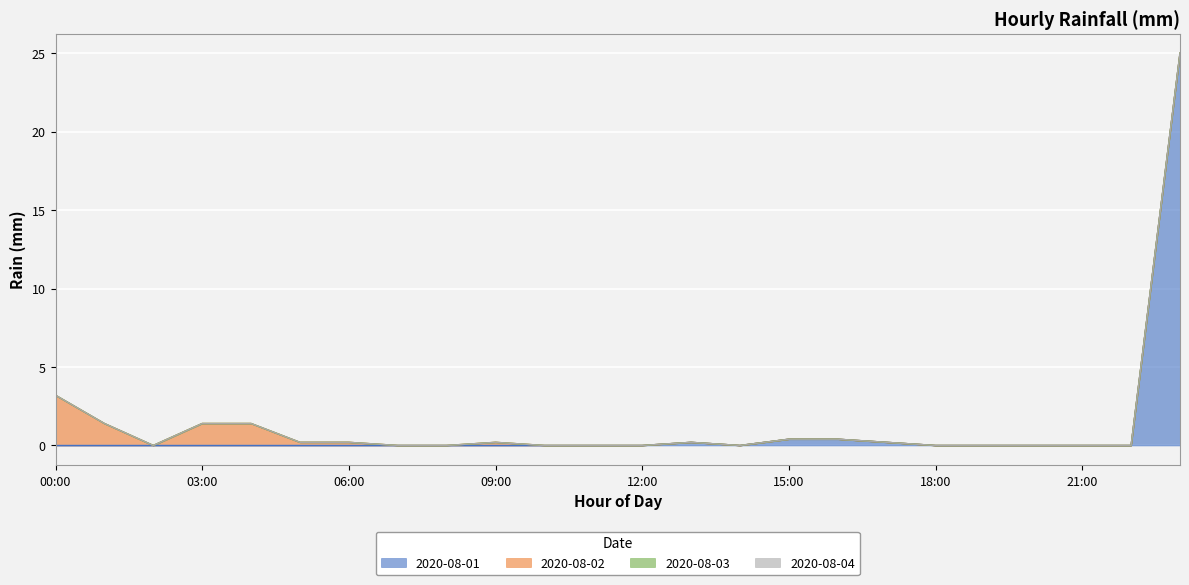

Reading left to right, transcribe all the data shown in this chart.

2020-08-01: 0.0	0.0	0.0	0.0	0.0	0.0	0.0	0.0	0.0	0.0	0.0	0.0	0.0	0.2	0.0	0.4	0.4	0.2	0.0	0.0	0.0	0.0	0.0	25.0
2020-08-02: 3.2	1.4	0.0	1.4	1.4	0.2	0.2	0.0	0.0	0.2	0.0	0.0	0.0	0.0	0.0	0.0	0.0	0.0	0.0	0.0	0.0	0.0	0.0	0.0
2020-08-03: 0.0	0.0	0.0	0.0	0.0	0.0	0.0	0.0	0.0	0.0	0.0	0.0	0.0	0.0	0.0	0.0	0.0	0.0	0.0	0.0	0.0	0.0	0.0	0.0
2020-08-04: 0.0	0.0	0.0	0.0	0.0	0.0	0.0	0.0	0.0	0.0	0.0	0.0	0.0	0.0	0.0	0.0	0.0	0.0	0.0	0.0	0.0	0.0	0.0	0.0